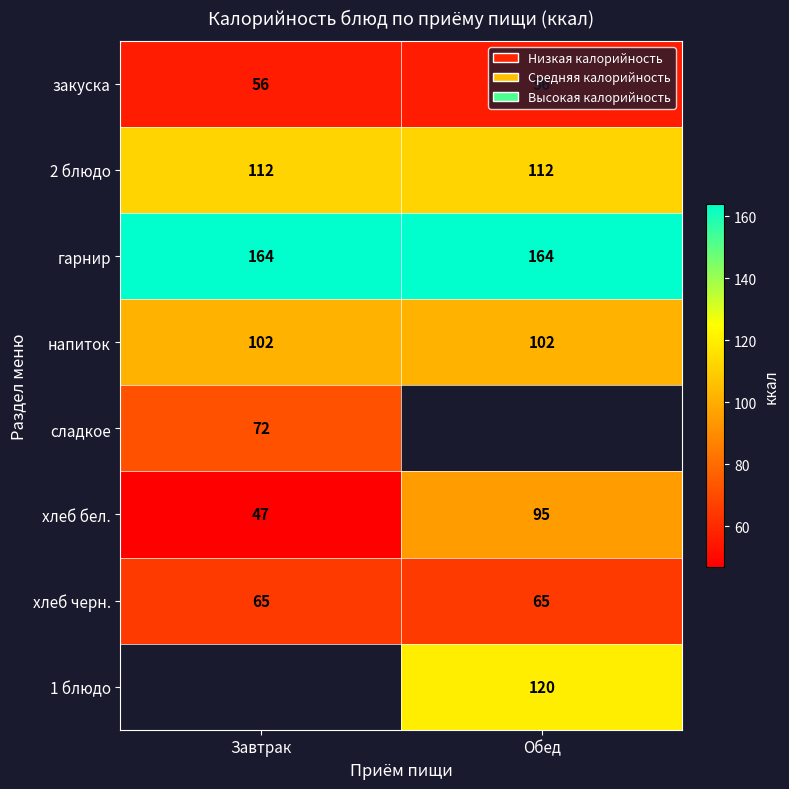

What is the highest value of the гарнир series?

164